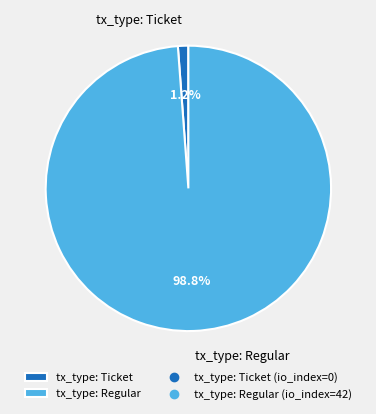

Combined, do tx_type: Ticket and tx_type: Regular account for over 50%?

Yes